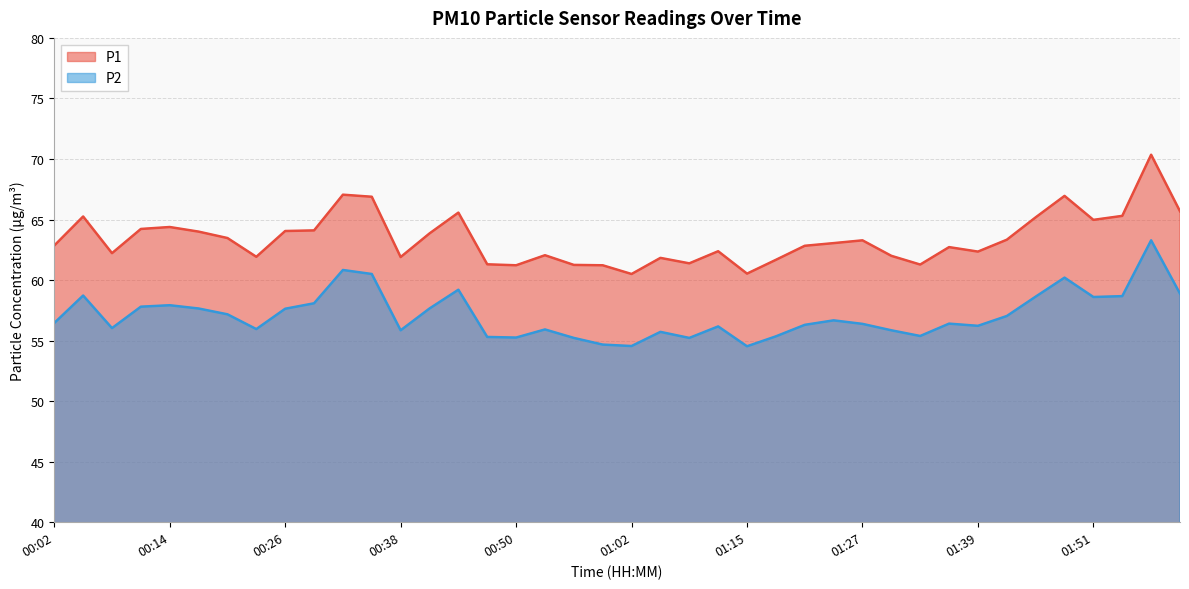

What is the sum of all P2 values?

2283.8